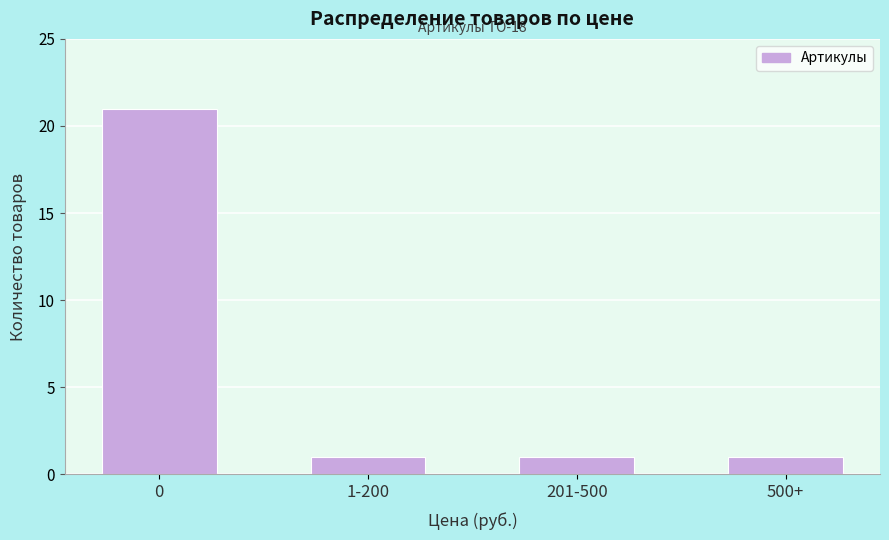

Reading right to left, list all the values displayed in this chart.

1	1	1	21